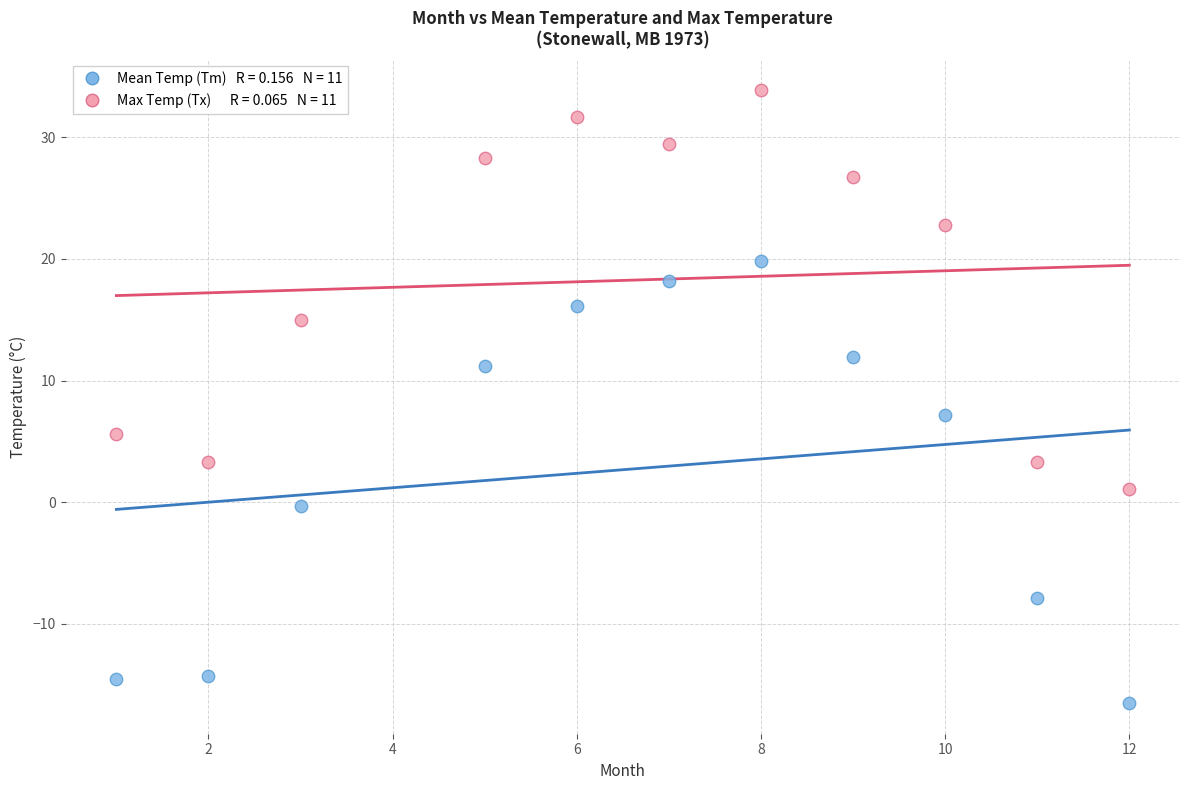

Across all data points, what is the range of X values (max minus min)?

11.0